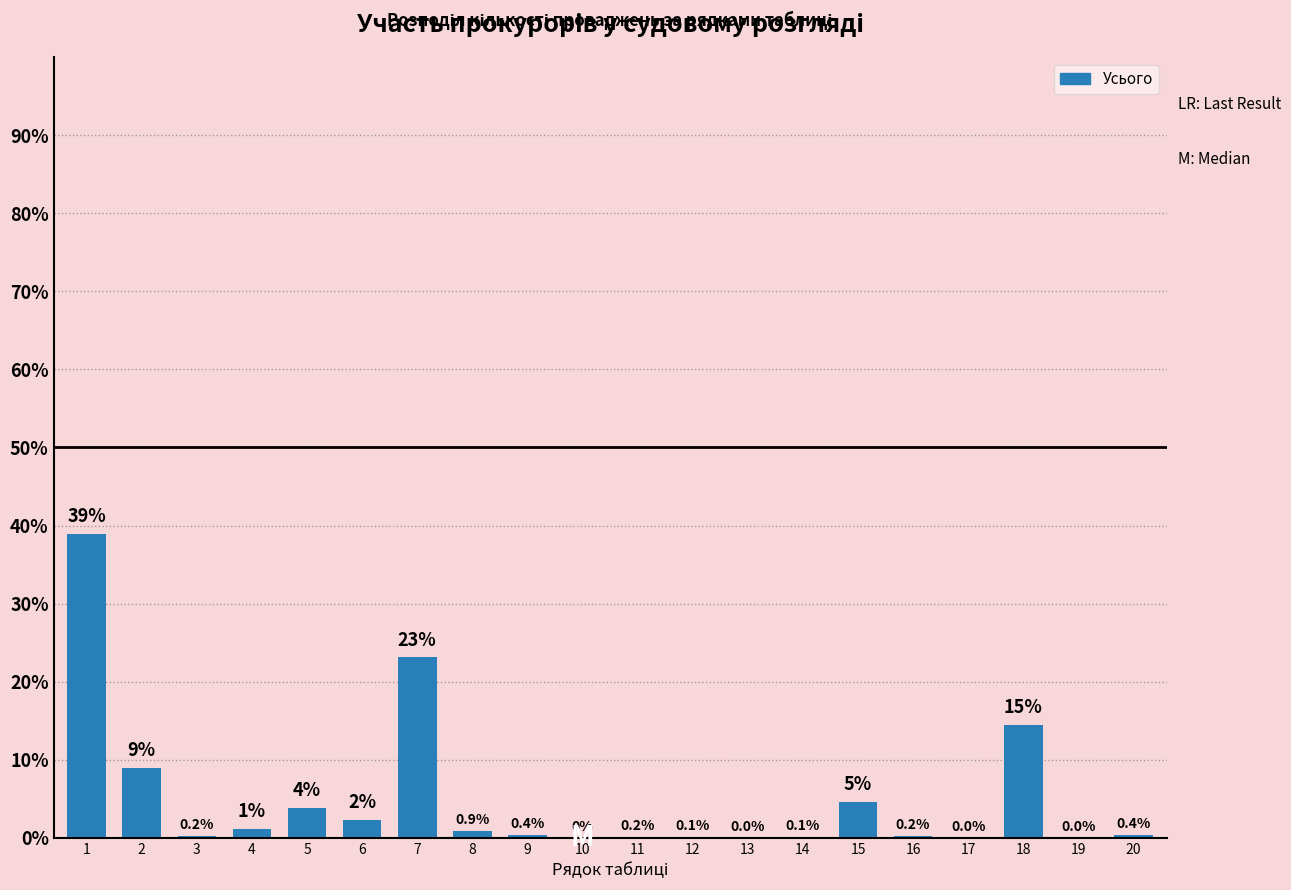

What is the change in value from 5 to 18?

+10.7